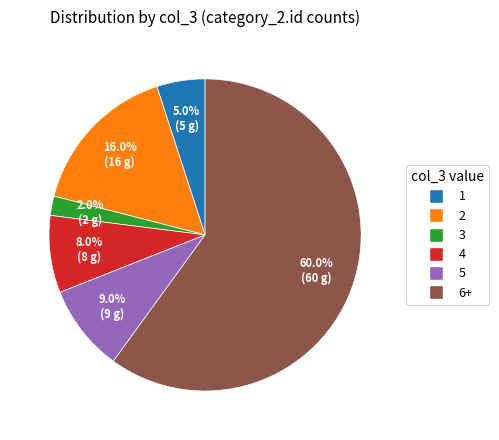

How many slices are in this pie chart?

6